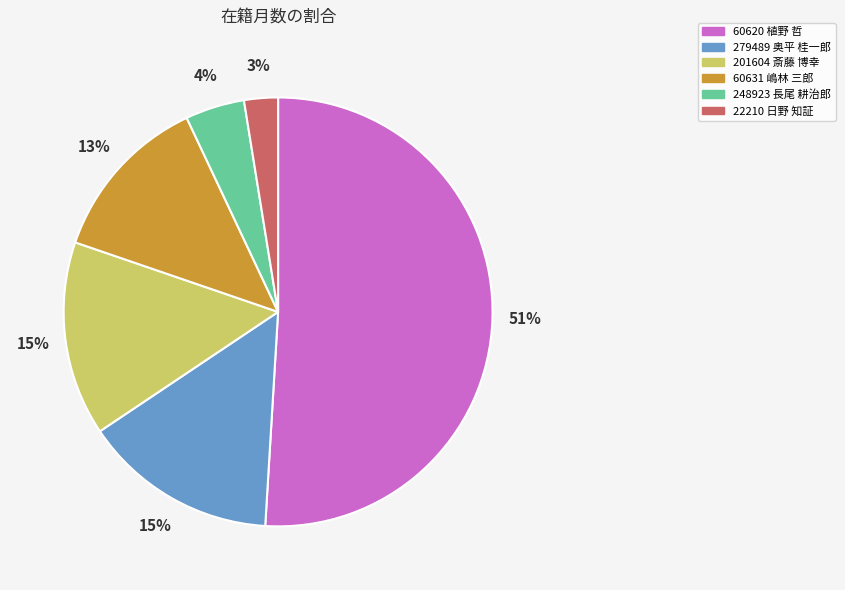

Which category has the smallest portion of the pie?

22210 日野 知証